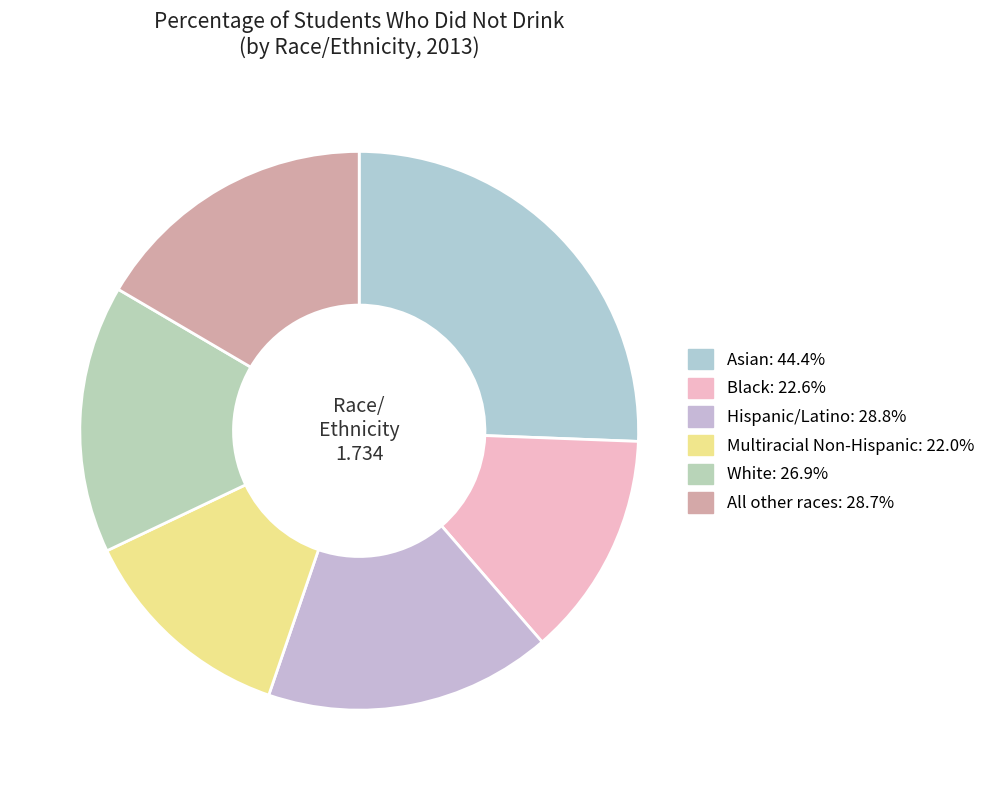

Is there a majority slice in this chart?

No